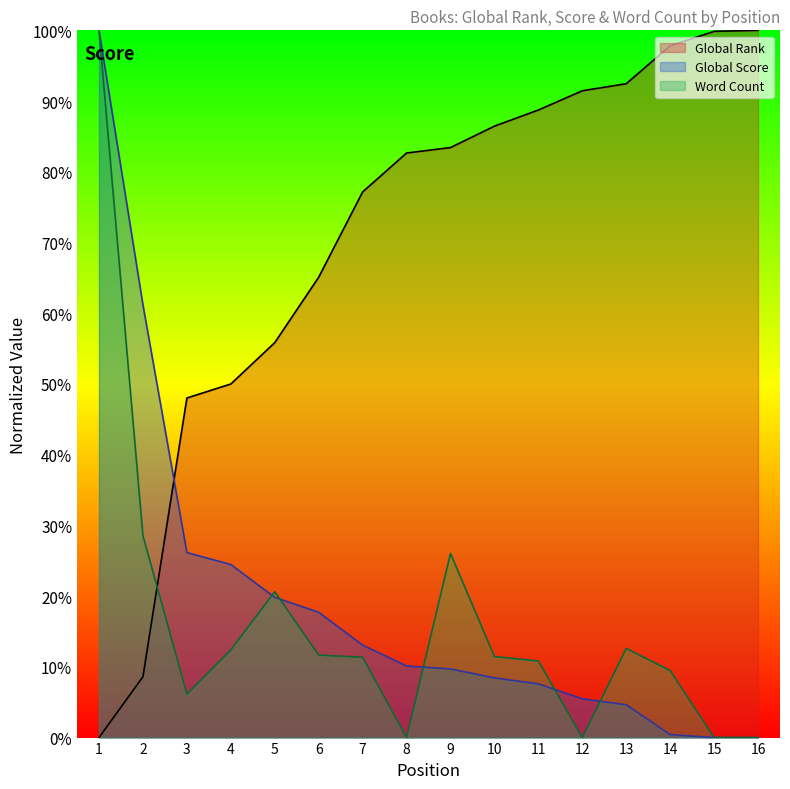

What is the value of the Global Score point at the 4th from the left?

24.5